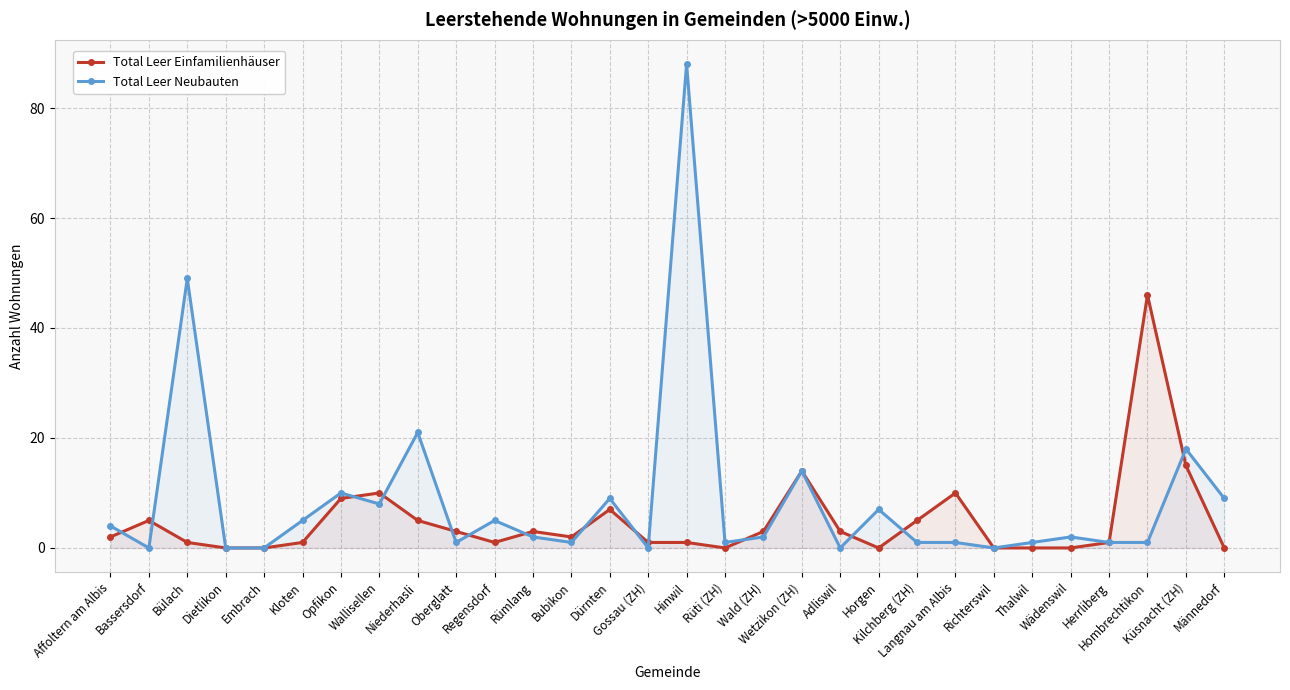

True or false: Total Leer Neubauten has more than 1 points higher than both neighbors.

True